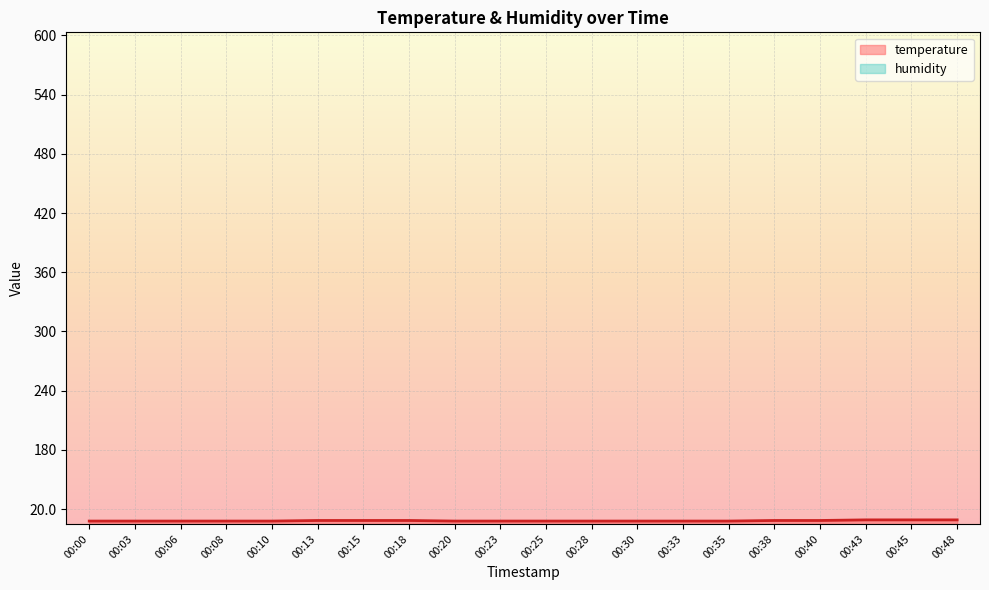

What is the sum of all values?

361.1